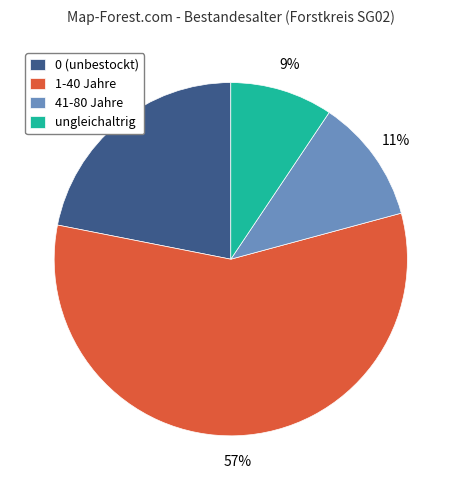

Is there any slice that represents more than half of the pie?

Yes